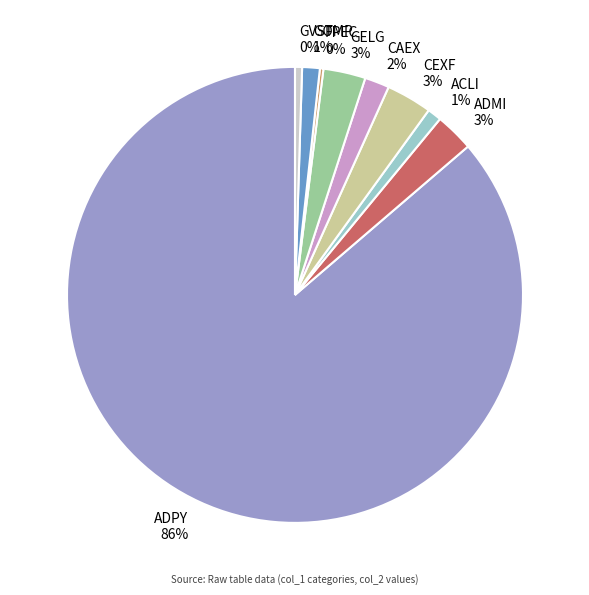

Is there any slice that represents more than half of the pie?

Yes